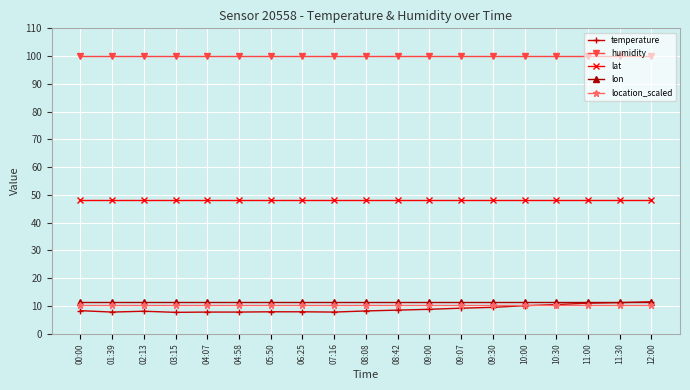

What are all the series names shown in the legend?

temperature, humidity, lat, lon, location_scaled